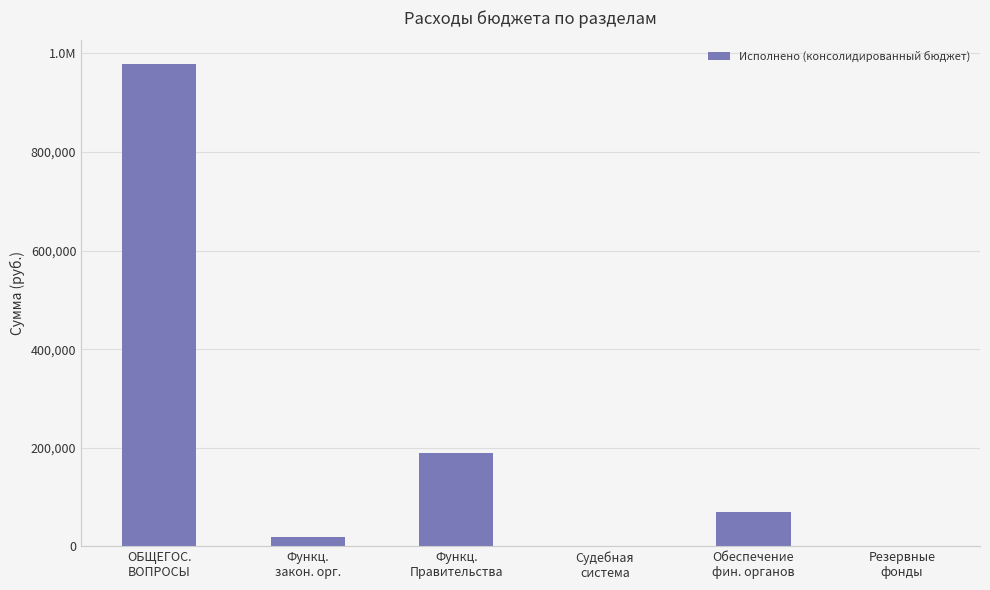

Are the bars horizontal?

No